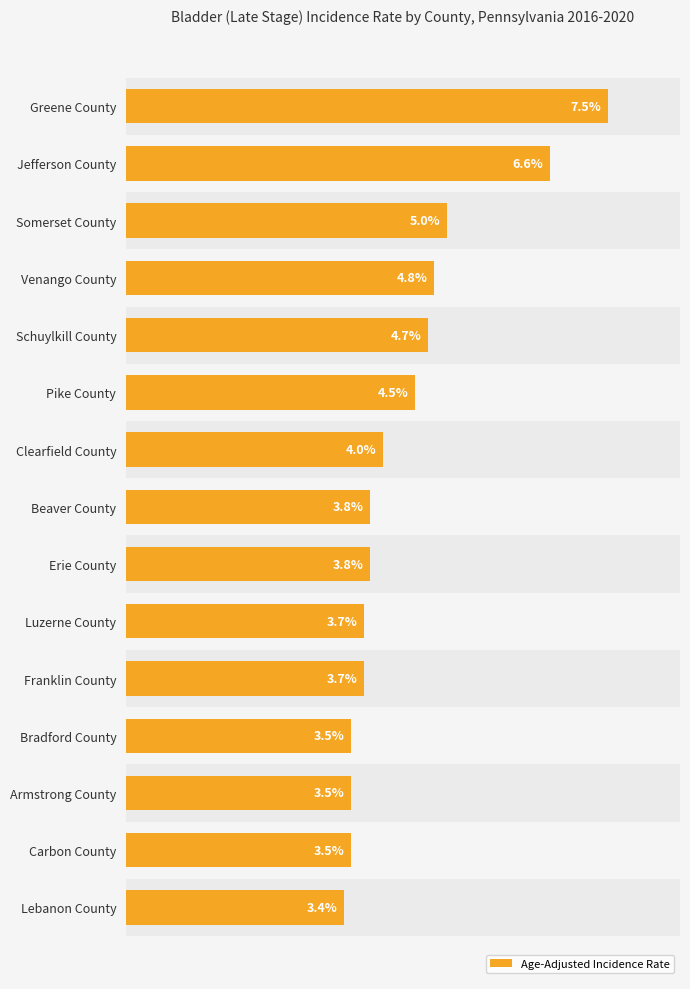

Between Pike County and Somerset County, which is larger?

Somerset County